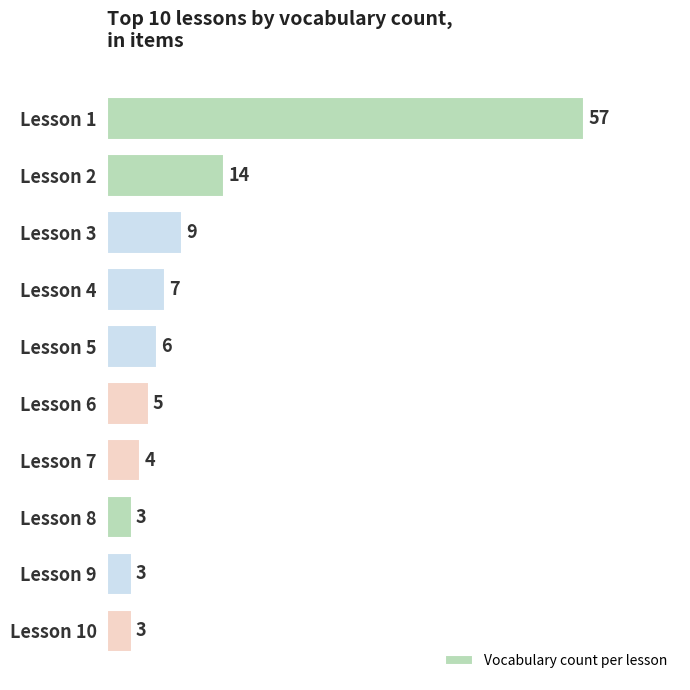

What is the value of the 4th bar from the top?

7